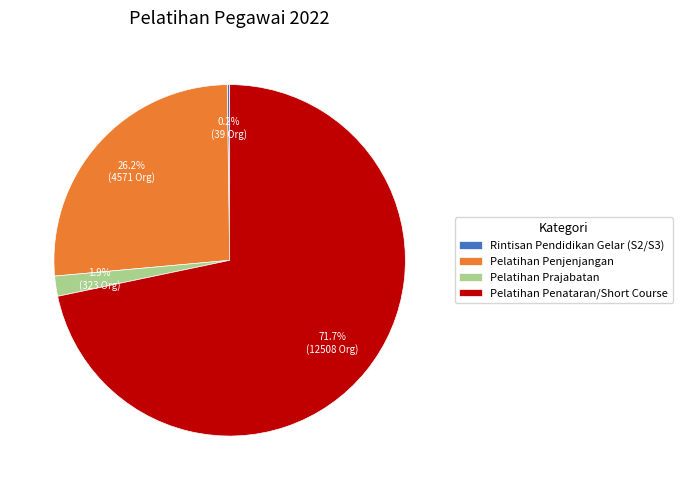

Which slice is the largest?

Pelatihan Penataran/Short Course